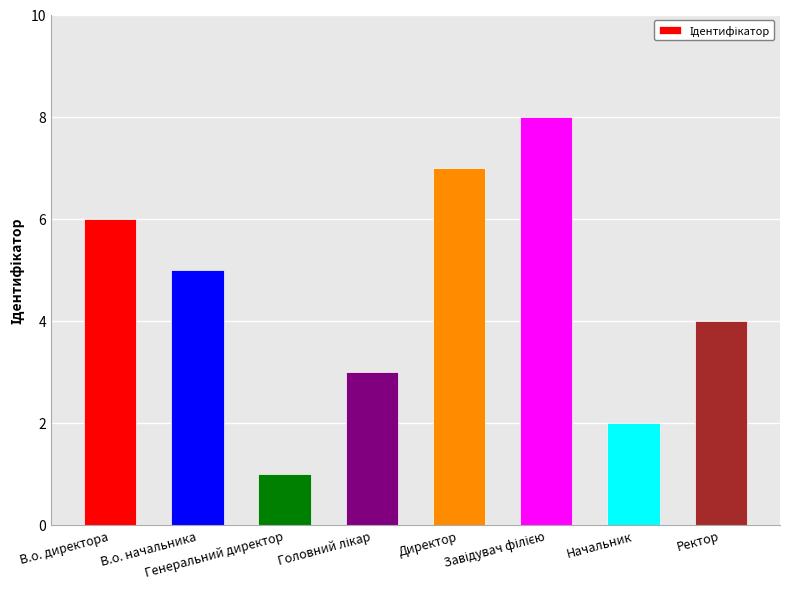

True or false: the data shows 3 at Начальник.

False